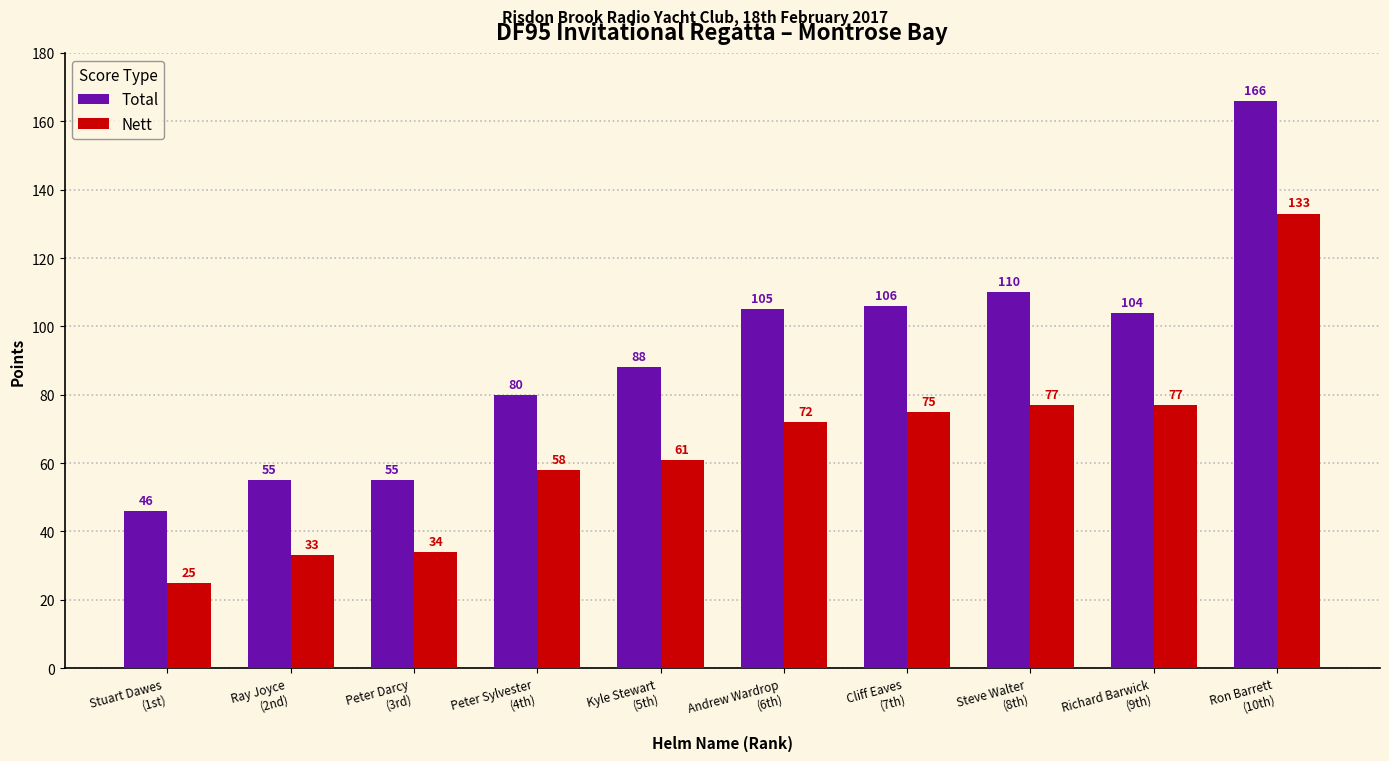

What is the difference between the maximum and minimum values in the Total series?

120